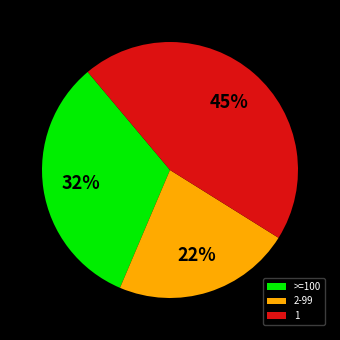

Is the sum of 1 and 2-99 greater than half?

Yes